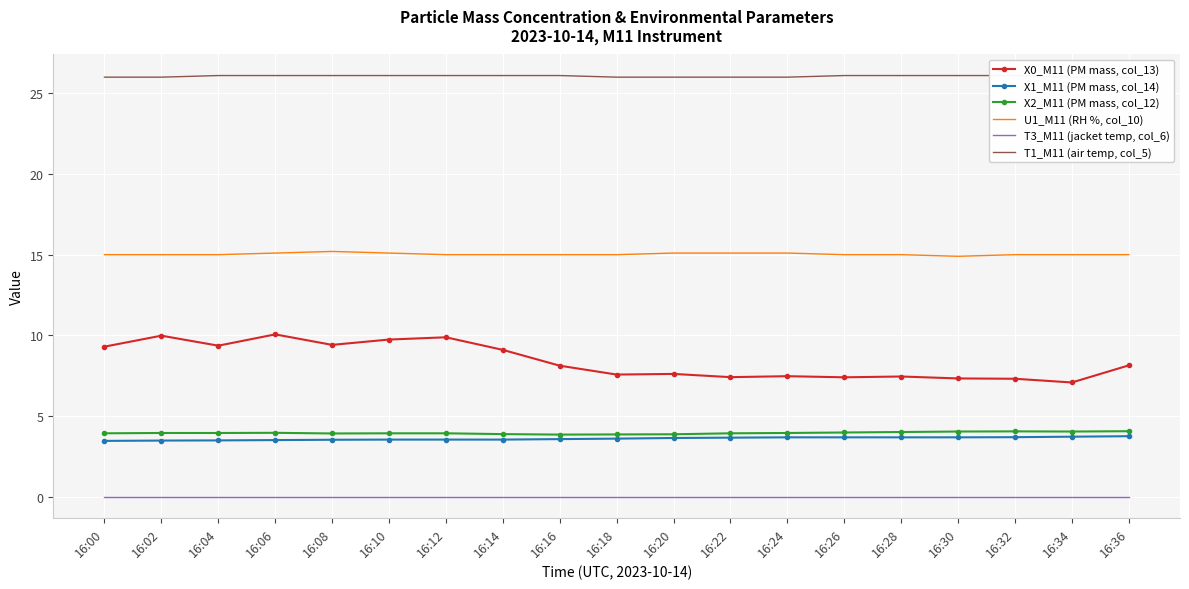

At which label does X2_M11 (PM mass, col_12) reach its minimum?

16:16